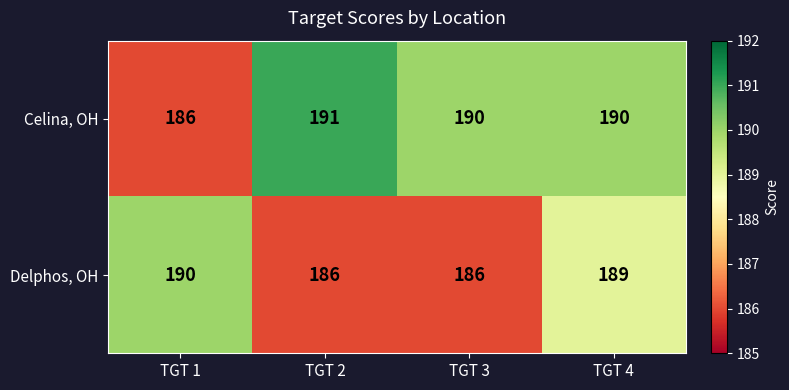

What is the difference between the maximum and minimum values in the Celina, OH series?

5